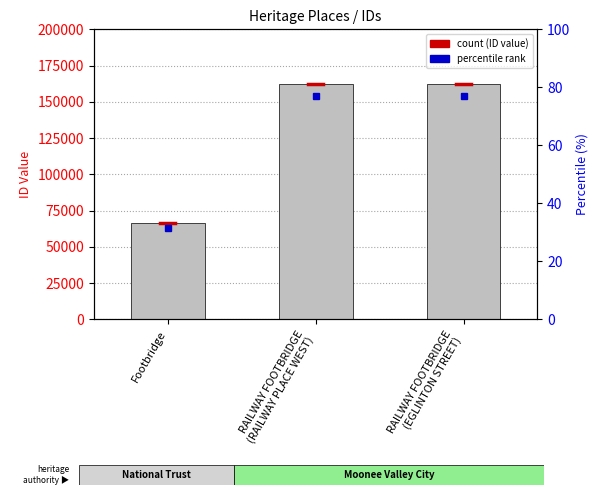

True or false: the data shows 246878 at RAILWAY FOOTBRIDGE
(RAILWAY PLACE WEST).

False